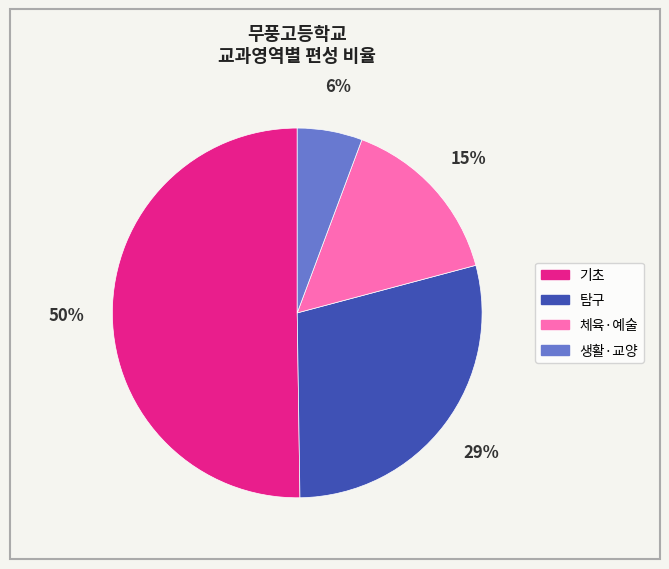

Does 체육·예술 account for over 50% of the chart?

No